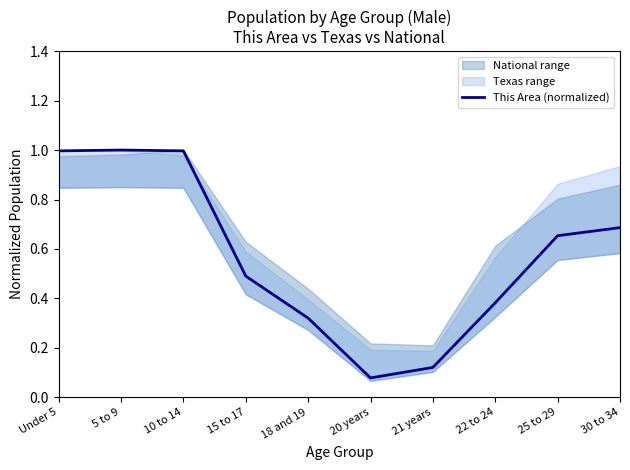

What is the sum of all values?

5.7